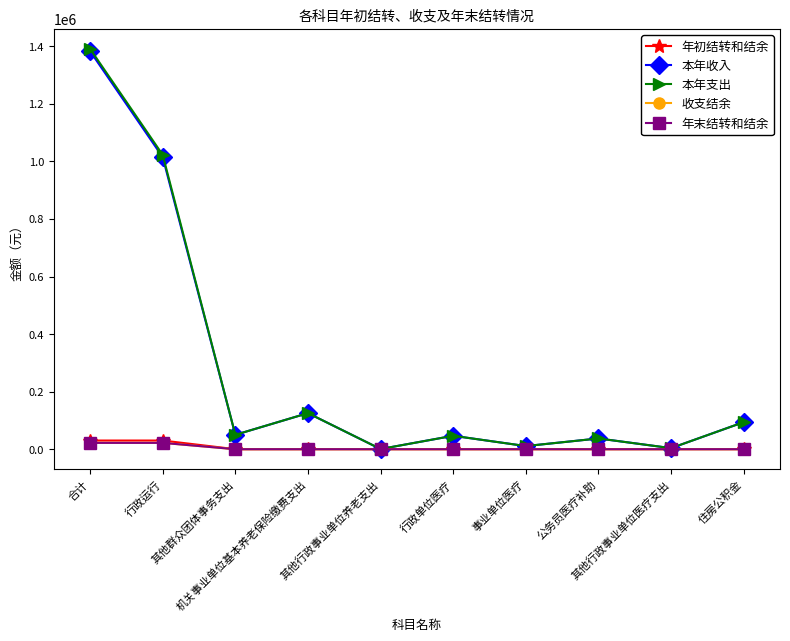

Does the chart have visible grid lines?

No